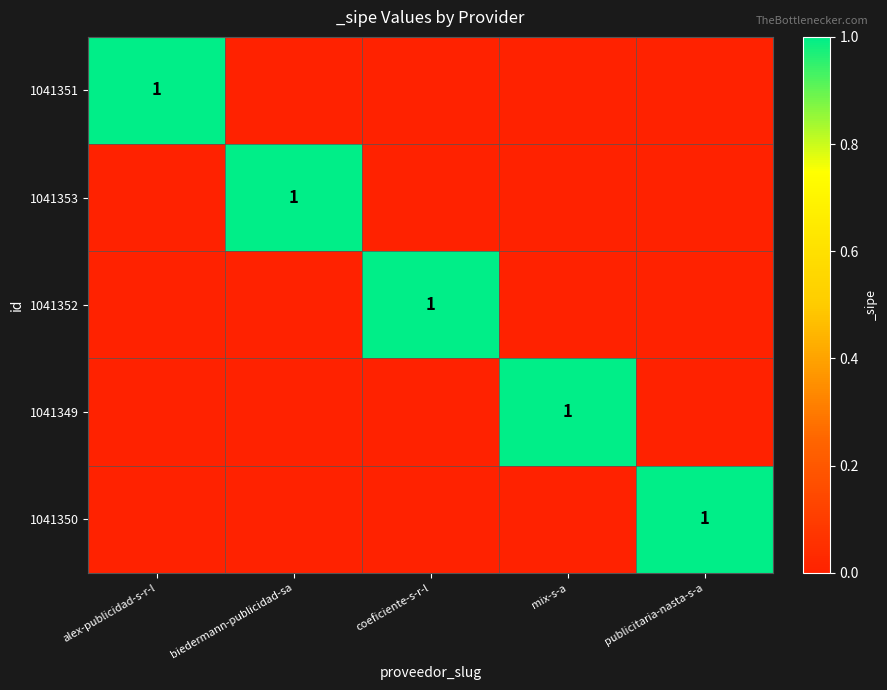

The 1041350 series shows -1 at coeficiente-s-r-l. True or false?

False